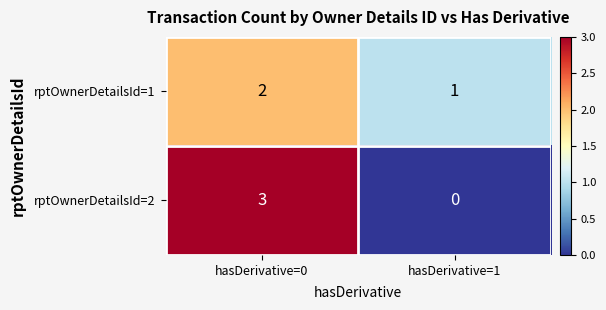

What is the difference between the maximum and minimum values in the rptOwnerDetailsId=2 series?

3